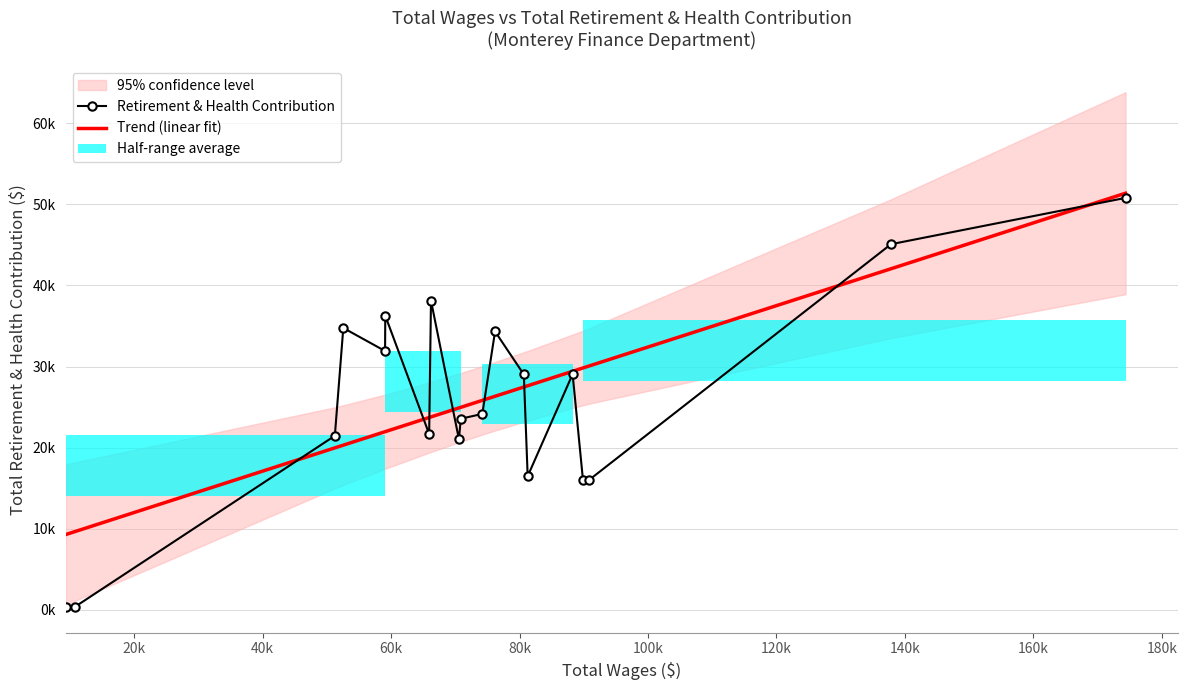

Count the number of categories in the chart.

19